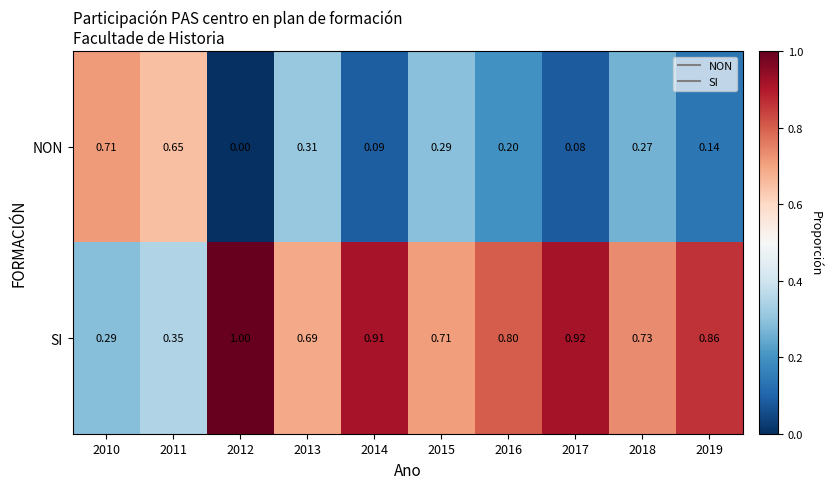

Rank the series by their average value, from lowest to highest.

NON, SI